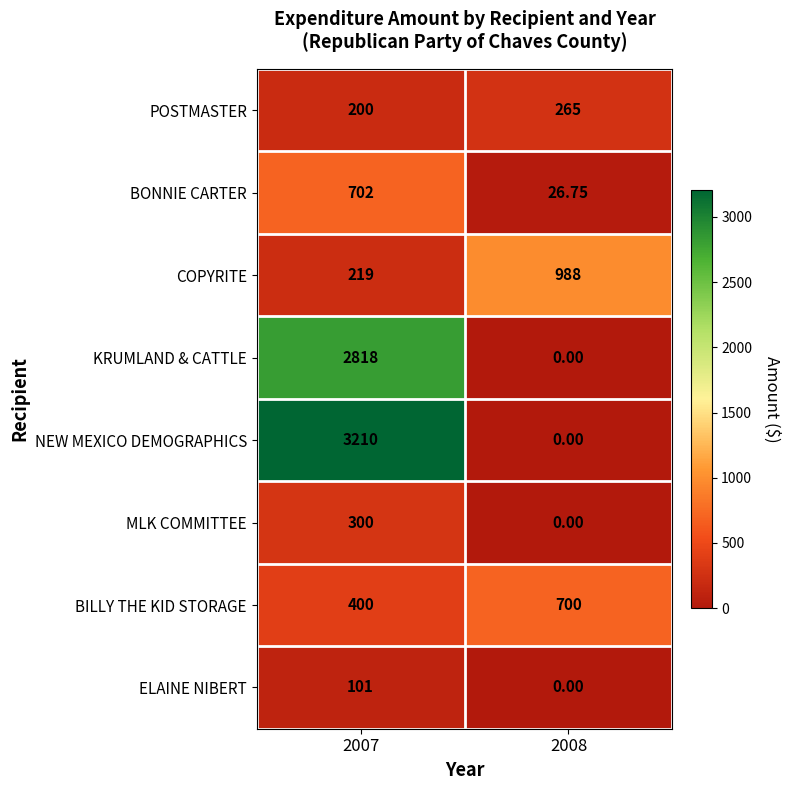

Rank the series at 2007 from lowest to highest value.

ELAINE NIBERT, POSTMASTER, COPYRITE, MLK COMMITTEE, BILLY THE KID STORAGE, BONNIE CARTER, KRUMLAND & CATTLE, NEW MEXICO DEMOGRAPHICS